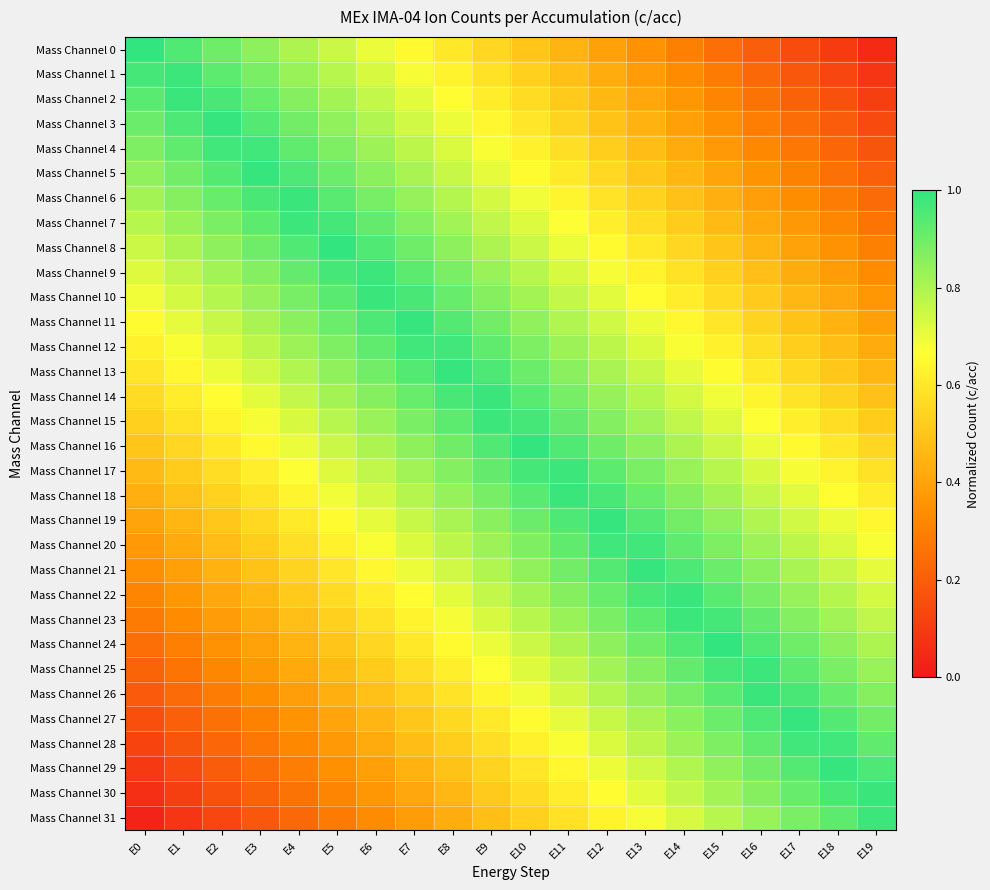

Reading left to right, list all the values displayed in this chart.

Mass Channel 0: E0=1.0	E1=0.9	E2=0.9	E3=0.8	E4=0.8	E5=0.8	E6=0.7	E7=0.7	E8=0.6	E9=0.6	E10=0.5	E11=0.4	E12=0.4	E13=0.3	E14=0.3	E15=0.2	E16=0.2	E17=0.2	E18=0.1	E19=0.1
Mass Channel 1: E0=1.0	E1=1.0	E2=0.9	E3=0.9	E4=0.8	E5=0.8	E6=0.7	E7=0.7	E8=0.6	E9=0.6	E10=0.5	E11=0.5	E12=0.4	E13=0.4	E14=0.3	E15=0.3	E16=0.2	E17=0.2	E18=0.1	E19=0.1
Mass Channel 2: E0=0.9	E1=1.0	E2=1.0	E3=0.9	E4=0.9	E5=0.8	E6=0.8	E7=0.7	E8=0.7	E9=0.6	E10=0.6	E11=0.5	E12=0.5	E13=0.4	E14=0.4	E15=0.3	E16=0.3	E17=0.2	E18=0.2	E19=0.1
Mass Channel 3: E0=0.9	E1=1.0	E2=1.0	E3=0.9	E4=0.9	E5=0.8	E6=0.8	E7=0.7	E8=0.7	E9=0.6	E10=0.6	E11=0.5	E12=0.5	E13=0.4	E14=0.4	E15=0.3	E16=0.3	E17=0.2	E18=0.2	E19=0.1
Mass Channel 4: E0=0.9	E1=0.9	E2=1.0	E3=1.0	E4=0.9	E5=0.9	E6=0.8	E7=0.8	E8=0.7	E9=0.7	E10=0.6	E11=0.6	E12=0.5	E13=0.5	E14=0.4	E15=0.4	E16=0.3	E17=0.3	E18=0.2	E19=0.2
Mass Channel 5: E0=0.8	E1=0.9	E2=0.9	E3=1.0	E4=1.0	E5=0.9	E6=0.9	E7=0.8	E8=0.8	E9=0.7	E10=0.7	E11=0.6	E12=0.6	E13=0.5	E14=0.5	E15=0.4	E16=0.4	E17=0.3	E18=0.3	E19=0.2
Mass Channel 6: E0=0.8	E1=0.9	E2=0.9	E3=1.0	E4=1.0	E5=0.9	E6=0.9	E7=0.8	E8=0.8	E9=0.7	E10=0.7	E11=0.6	E12=0.6	E13=0.5	E14=0.5	E15=0.4	E16=0.4	E17=0.3	E18=0.3	E19=0.2
Mass Channel 7: E0=0.8	E1=0.8	E2=0.9	E3=0.9	E4=1.0	E5=1.0	E6=0.9	E7=0.9	E8=0.8	E9=0.8	E10=0.7	E11=0.7	E12=0.6	E13=0.6	E14=0.5	E15=0.5	E16=0.4	E17=0.4	E18=0.3	E19=0.3
Mass Channel 8: E0=0.8	E1=0.8	E2=0.8	E3=0.9	E4=0.9	E5=1.0	E6=0.9	E7=0.9	E8=0.8	E9=0.8	E10=0.8	E11=0.7	E12=0.7	E13=0.6	E14=0.6	E15=0.5	E16=0.4	E17=0.4	E18=0.3	E19=0.3
Mass Channel 9: E0=0.7	E1=0.8	E2=0.8	E3=0.9	E4=0.9	E5=1.0	E6=1.0	E7=0.9	E8=0.9	E9=0.8	E10=0.8	E11=0.7	E12=0.7	E13=0.6	E14=0.6	E15=0.5	E16=0.5	E17=0.4	E18=0.4	E19=0.3
Mass Channel 10: E0=0.7	E1=0.7	E2=0.8	E3=0.8	E4=0.9	E5=0.9	E6=1.0	E7=1.0	E8=0.9	E9=0.9	E10=0.8	E11=0.8	E12=0.7	E13=0.7	E14=0.6	E15=0.6	E16=0.5	E17=0.5	E18=0.4	E19=0.4
Mass Channel 11: E0=0.7	E1=0.7	E2=0.8	E3=0.8	E4=0.9	E5=0.9	E6=1.0	E7=1.0	E8=0.9	E9=0.9	E10=0.8	E11=0.8	E12=0.7	E13=0.7	E14=0.6	E15=0.6	E16=0.5	E17=0.5	E18=0.4	E19=0.4
Mass Channel 12: E0=0.6	E1=0.7	E2=0.7	E3=0.8	E4=0.8	E5=0.9	E6=0.9	E7=1.0	E8=1.0	E9=0.9	E10=0.9	E11=0.8	E12=0.8	E13=0.7	E14=0.7	E15=0.6	E16=0.6	E17=0.5	E18=0.5	E19=0.4
Mass Channel 13: E0=0.6	E1=0.6	E2=0.7	E3=0.7	E4=0.8	E5=0.8	E6=0.9	E7=0.9	E8=1.0	E9=1.0	E10=0.9	E11=0.9	E12=0.8	E13=0.8	E14=0.7	E15=0.7	E16=0.6	E17=0.6	E18=0.5	E19=0.5
Mass Channel 14: E0=0.6	E1=0.6	E2=0.7	E3=0.7	E4=0.8	E5=0.8	E6=0.9	E7=0.9	E8=1.0	E9=1.0	E10=0.9	E11=0.9	E12=0.8	E13=0.8	E14=0.7	E15=0.7	E16=0.6	E17=0.6	E18=0.5	E19=0.5
Mass Channel 15: E0=0.5	E1=0.6	E2=0.6	E3=0.7	E4=0.7	E5=0.8	E6=0.8	E7=0.9	E8=0.9	E9=1.0	E10=1.0	E11=0.9	E12=0.9	E13=0.8	E14=0.8	E15=0.7	E16=0.7	E17=0.6	E18=0.6	E19=0.5
Mass Channel 16: E0=0.5	E1=0.6	E2=0.6	E3=0.7	E4=0.7	E5=0.8	E6=0.8	E7=0.8	E8=0.9	E9=0.9	E10=1.0	E11=0.9	E12=0.9	E13=0.8	E14=0.8	E15=0.8	E16=0.7	E17=0.7	E18=0.6	E19=0.6
Mass Channel 17: E0=0.5	E1=0.5	E2=0.6	E3=0.6	E4=0.7	E5=0.7	E6=0.8	E7=0.8	E8=0.9	E9=0.9	E10=1.0	E11=1.0	E12=0.9	E13=0.9	E14=0.8	E15=0.8	E16=0.7	E17=0.7	E18=0.6	E19=0.6
Mass Channel 18: E0=0.4	E1=0.5	E2=0.5	E3=0.6	E4=0.6	E5=0.7	E6=0.7	E7=0.8	E8=0.8	E9=0.9	E10=0.9	E11=1.0	E12=1.0	E13=0.9	E14=0.9	E15=0.8	E16=0.8	E17=0.7	E18=0.7	E19=0.6
Mass Channel 19: E0=0.4	E1=0.5	E2=0.5	E3=0.6	E4=0.6	E5=0.7	E6=0.7	E7=0.8	E8=0.8	E9=0.9	E10=0.9	E11=1.0	E12=1.0	E13=0.9	E14=0.9	E15=0.8	E16=0.8	E17=0.7	E18=0.7	E19=0.6
Mass Channel 20: E0=0.4	E1=0.4	E2=0.5	E3=0.5	E4=0.6	E5=0.6	E6=0.7	E7=0.7	E8=0.8	E9=0.8	E10=0.9	E11=0.9	E12=1.0	E13=1.0	E14=0.9	E15=0.9	E16=0.8	E17=0.8	E18=0.7	E19=0.7
Mass Channel 21: E0=0.3	E1=0.4	E2=0.4	E3=0.5	E4=0.5	E5=0.6	E6=0.6	E7=0.7	E8=0.7	E9=0.8	E10=0.8	E11=0.9	E12=0.9	E13=1.0	E14=1.0	E15=0.9	E16=0.9	E17=0.8	E18=0.8	E19=0.7
Mass Channel 22: E0=0.3	E1=0.4	E2=0.4	E3=0.5	E4=0.5	E5=0.6	E6=0.6	E7=0.7	E8=0.7	E9=0.8	E10=0.8	E11=0.9	E12=0.9	E13=1.0	E14=1.0	E15=0.9	E16=0.9	E17=0.8	E18=0.8	E19=0.7
Mass Channel 23: E0=0.3	E1=0.3	E2=0.4	E3=0.4	E4=0.5	E5=0.5	E6=0.6	E7=0.6	E8=0.7	E9=0.7	E10=0.8	E11=0.8	E12=0.9	E13=0.9	E14=1.0	E15=1.0	E16=0.9	E17=0.9	E18=0.8	E19=0.8
Mass Channel 24: E0=0.2	E1=0.3	E2=0.3	E3=0.4	E4=0.4	E5=0.5	E6=0.6	E7=0.6	E8=0.7	E9=0.7	E10=0.8	E11=0.8	E12=0.8	E13=0.9	E14=0.9	E15=1.0	E16=0.9	E17=0.9	E18=0.8	E19=0.8
Mass Channel 25: E0=0.2	E1=0.3	E2=0.3	E3=0.4	E4=0.4	E5=0.5	E6=0.5	E7=0.6	E8=0.6	E9=0.7	E10=0.7	E11=0.8	E12=0.8	E13=0.9	E14=0.9	E15=1.0	E16=1.0	E17=0.9	E18=0.9	E19=0.8
Mass Channel 26: E0=0.2	E1=0.2	E2=0.3	E3=0.3	E4=0.4	E5=0.4	E6=0.5	E7=0.5	E8=0.6	E9=0.6	E10=0.7	E11=0.7	E12=0.8	E13=0.8	E14=0.9	E15=0.9	E16=1.0	E17=1.0	E18=0.9	E19=0.9
Mass Channel 27: E0=0.2	E1=0.2	E2=0.3	E3=0.3	E4=0.4	E5=0.4	E6=0.5	E7=0.5	E8=0.6	E9=0.6	E10=0.7	E11=0.7	E12=0.8	E13=0.8	E14=0.9	E15=0.9	E16=1.0	E17=1.0	E18=0.9	E19=0.9
Mass Channel 28: E0=0.1	E1=0.2	E2=0.2	E3=0.3	E4=0.3	E5=0.4	E6=0.4	E7=0.5	E8=0.5	E9=0.6	E10=0.6	E11=0.7	E12=0.7	E13=0.8	E14=0.8	E15=0.9	E16=0.9	E17=1.0	E18=1.0	E19=0.9
Mass Channel 29: E0=0.1	E1=0.1	E2=0.2	E3=0.2	E4=0.3	E5=0.3	E6=0.4	E7=0.4	E8=0.5	E9=0.5	E10=0.6	E11=0.6	E12=0.7	E13=0.7	E14=0.8	E15=0.8	E16=0.9	E17=0.9	E18=1.0	E19=1.0
Mass Channel 30: E0=0.1	E1=0.1	E2=0.2	E3=0.2	E4=0.3	E5=0.3	E6=0.4	E7=0.4	E8=0.5	E9=0.5	E10=0.6	E11=0.6	E12=0.7	E13=0.7	E14=0.8	E15=0.8	E16=0.9	E17=0.9	E18=1.0	E19=1.0
Mass Channel 31: E0=0.0	E1=0.1	E2=0.1	E3=0.2	E4=0.2	E5=0.3	E6=0.3	E7=0.4	E8=0.4	E9=0.5	E10=0.5	E11=0.6	E12=0.6	E13=0.7	E14=0.7	E15=0.8	E16=0.8	E17=0.9	E18=0.9	E19=1.0